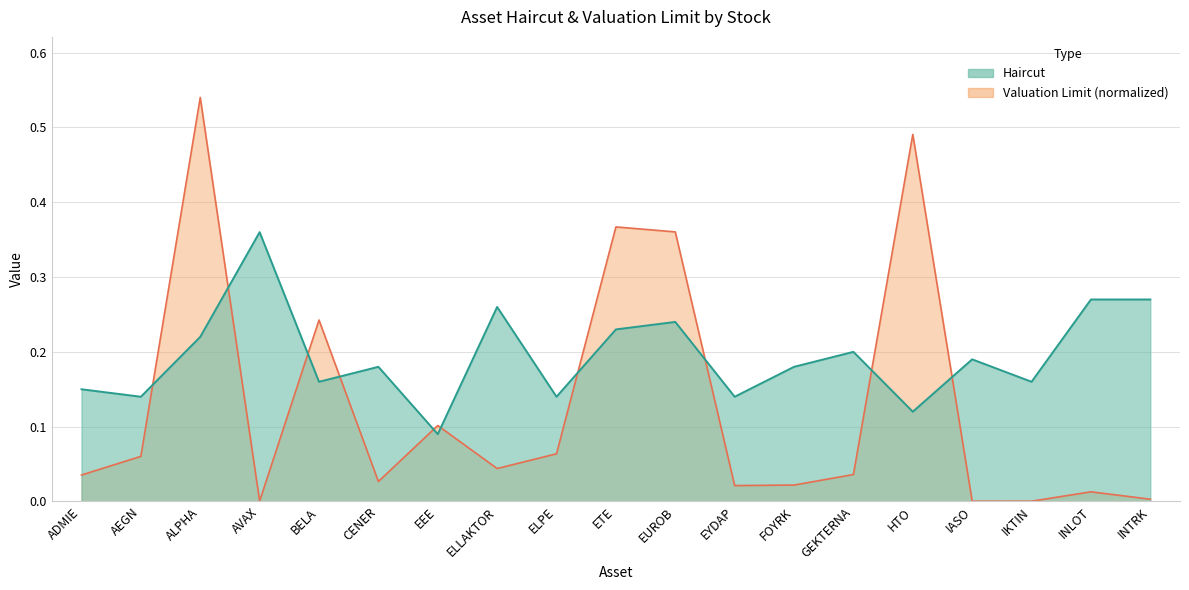

Does the chart have visible grid lines?

Yes